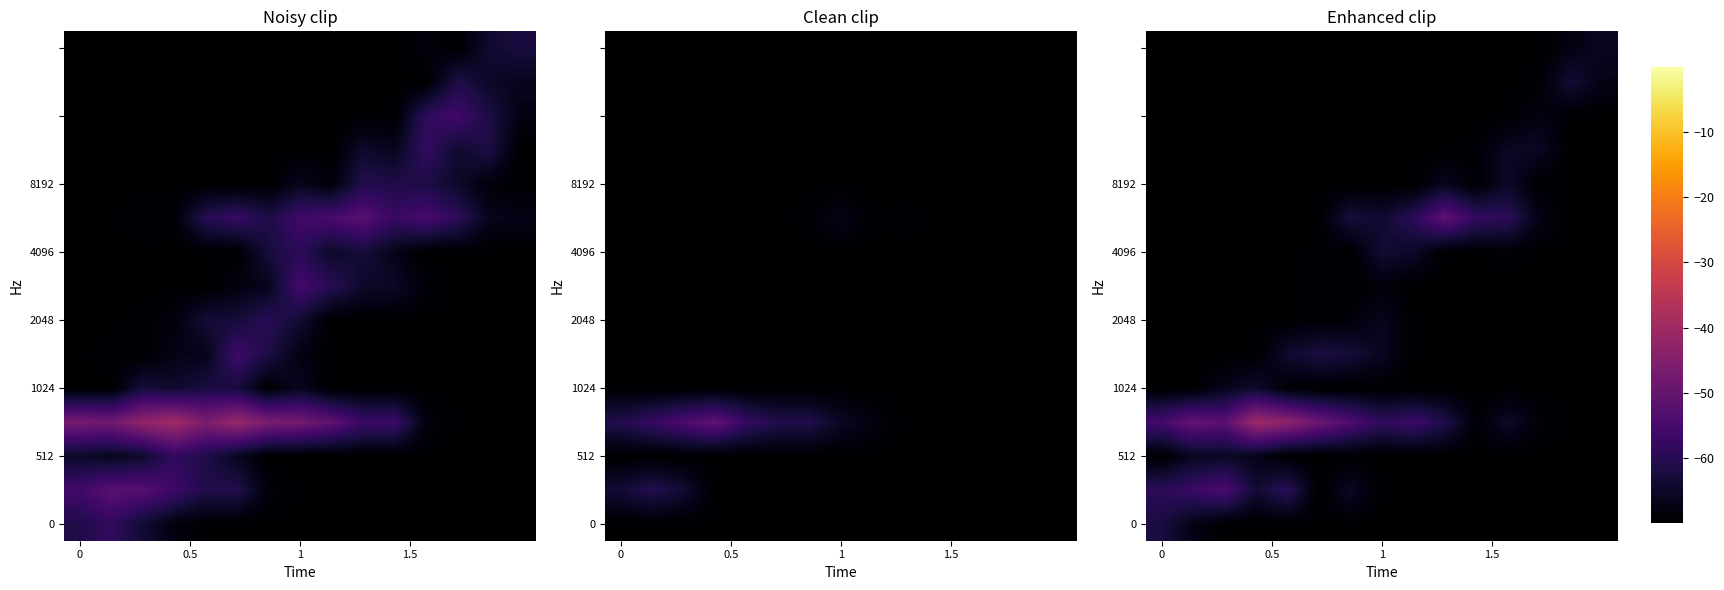

What is the smallest value displayed?

-70.0